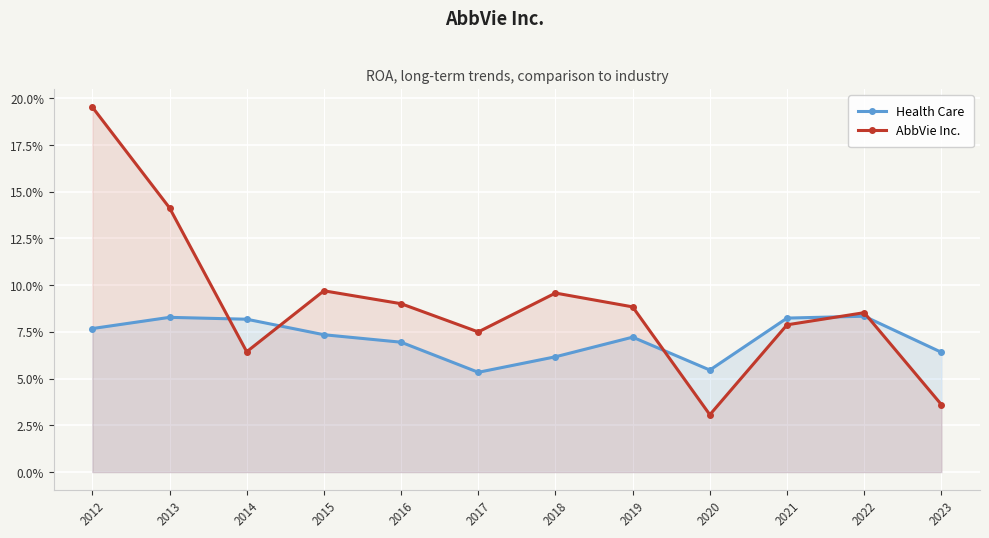

List the series in order of their peak value, lowest first.

Health Care, AbbVie Inc.